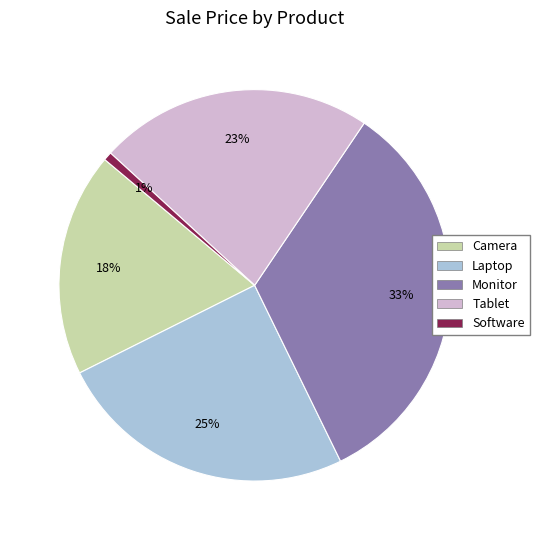

Is it true that Laptop is 11% of the pie?

False